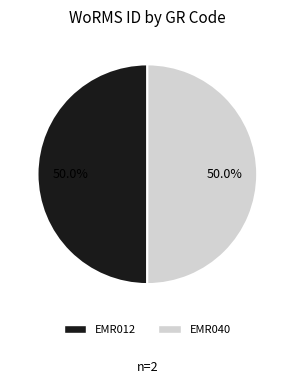

How many slices are in this pie chart?

2